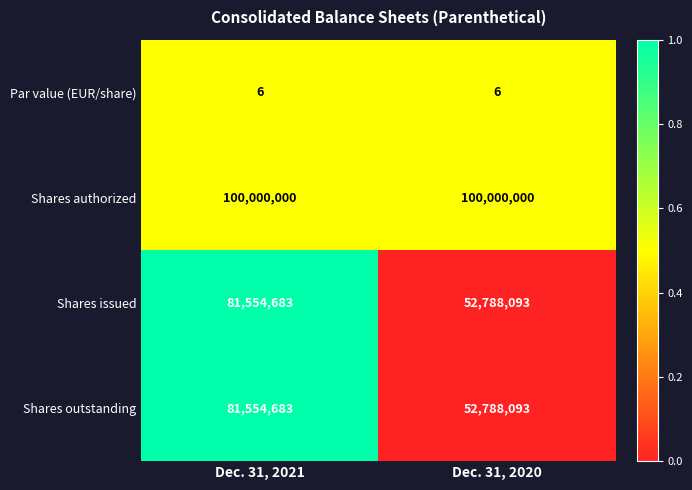

At which category is the sum across all series the highest?

Dec. 31, 2021